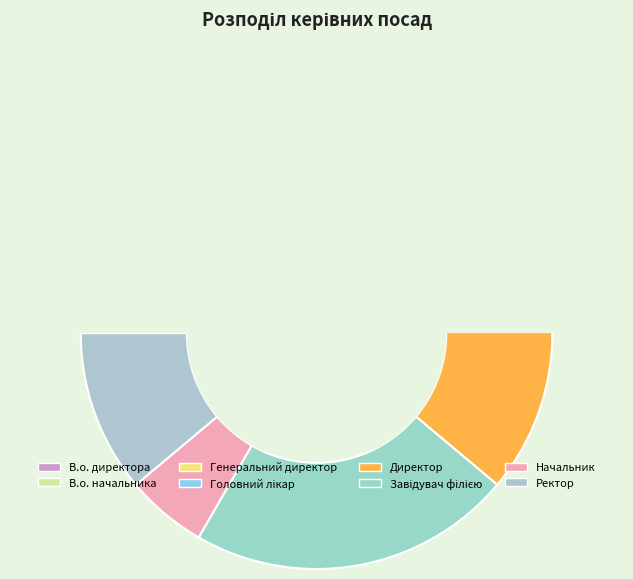

How many slices are in this pie chart?

8